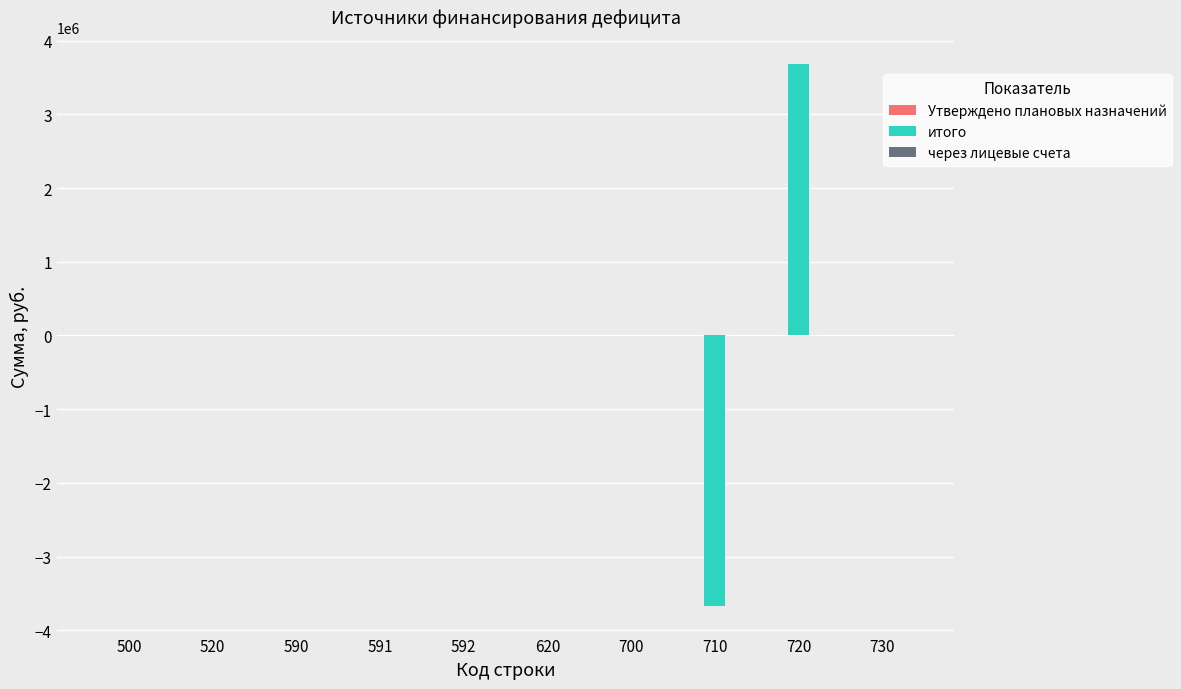

Count the number of categories in the chart.

10